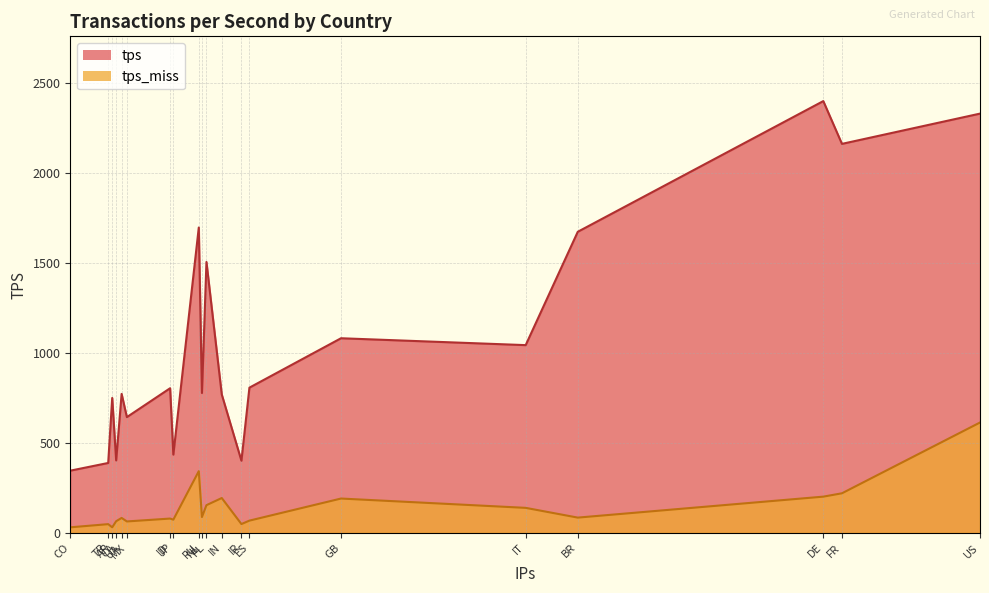

Which category has the highest value in the tps_miss series?

US